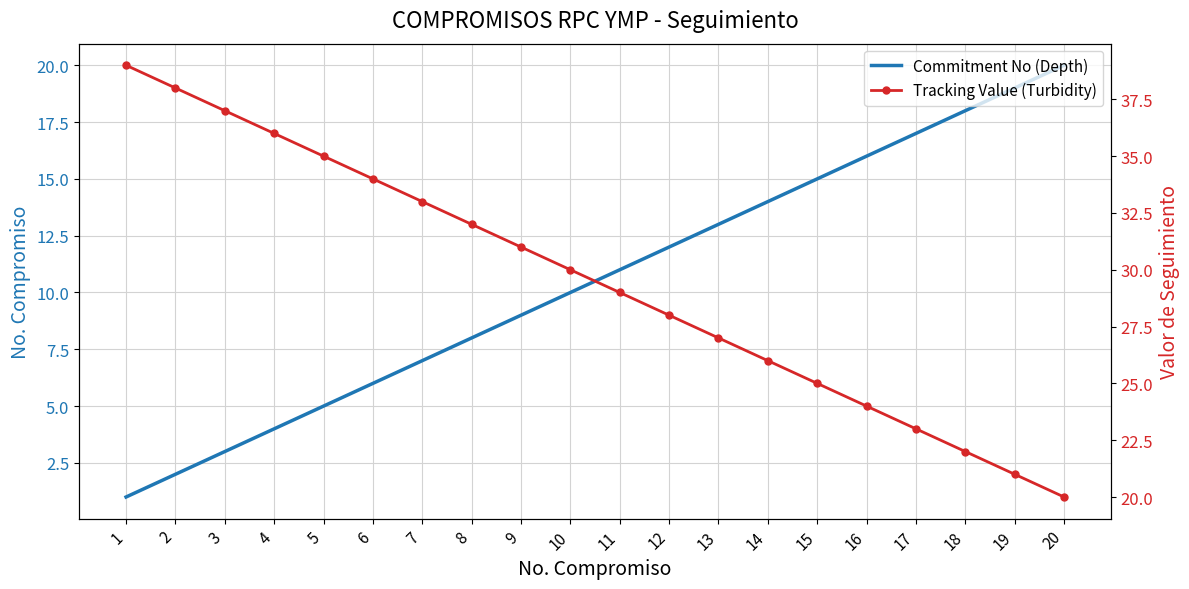

What is the sum of all Commitment No (Depth) values?

210